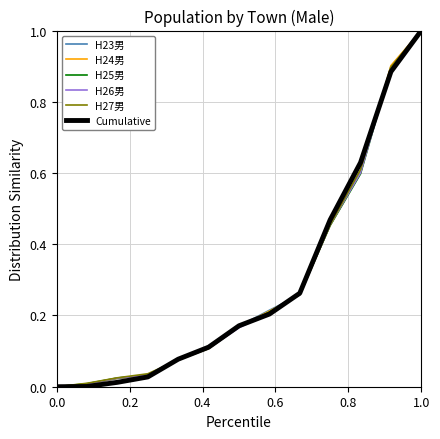

What is the greatest value displayed?

1.0